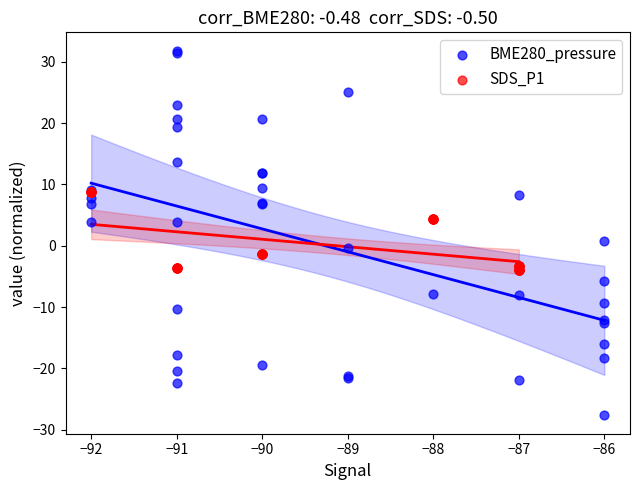

Which series contains the lowest Y value?

BME280_pressure